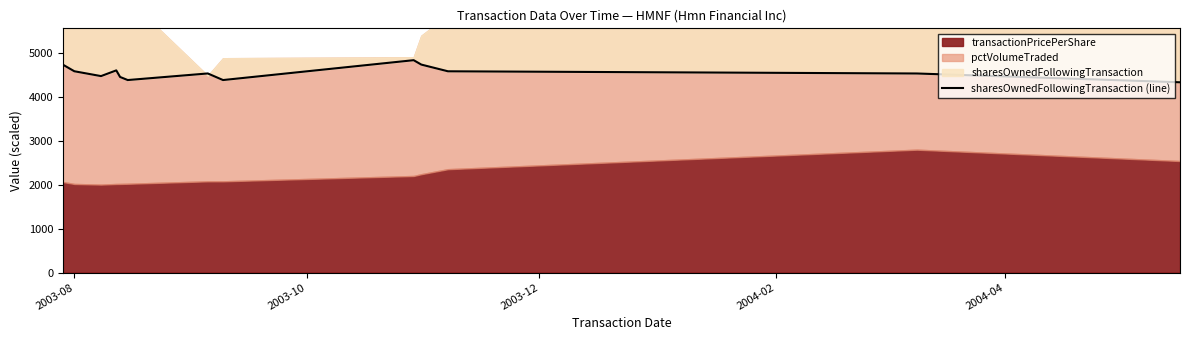

True or false: there are more than 1 points higher than both neighbors.

True